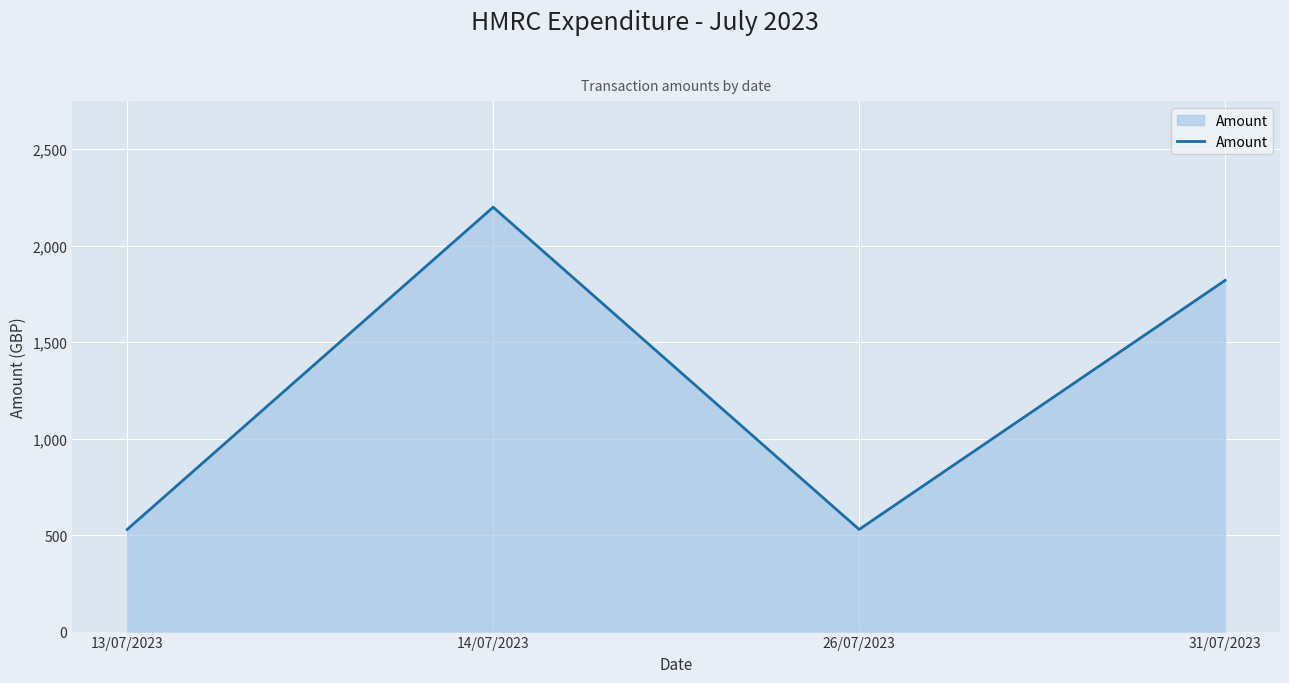

Read the value at 13/07/2023.

529.2